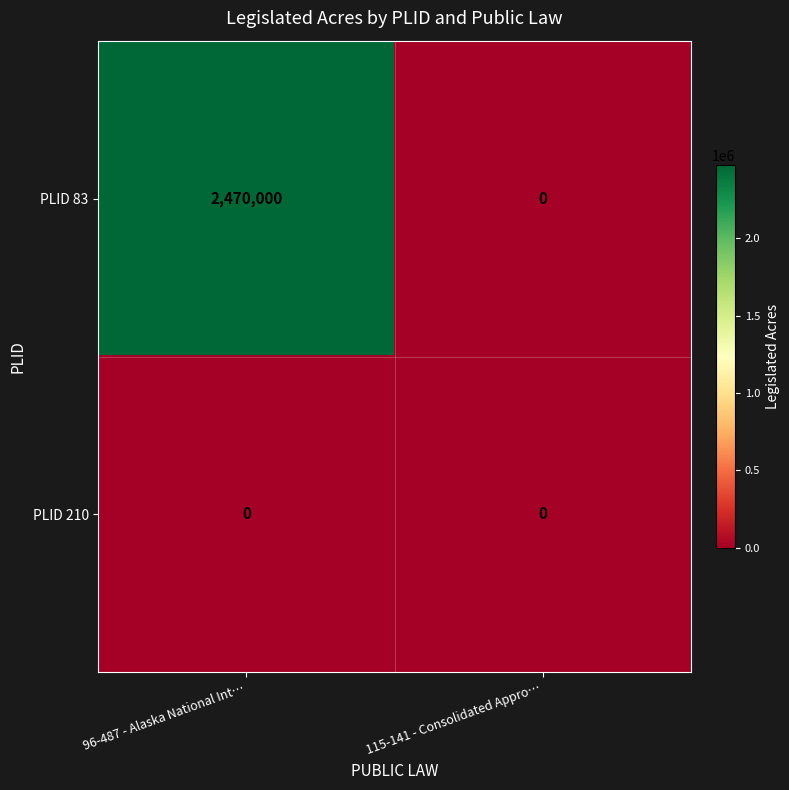

List the series in order of their overall mean, lowest first.

PLID 210, PLID 83